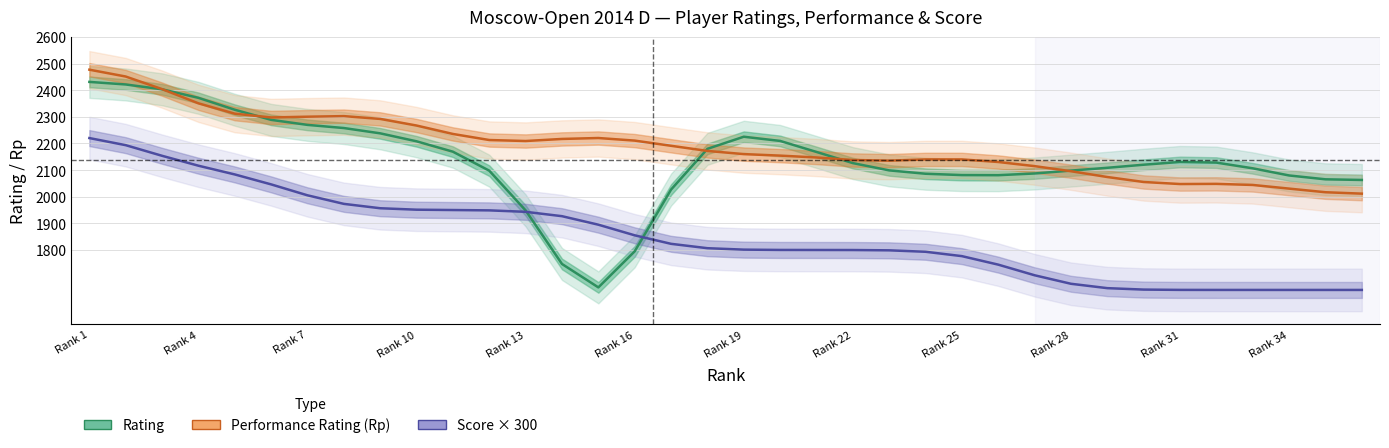

Rank the series at Rank 34 from lowest to highest value.

Score × 300, Performance Rating (Rp), Rating